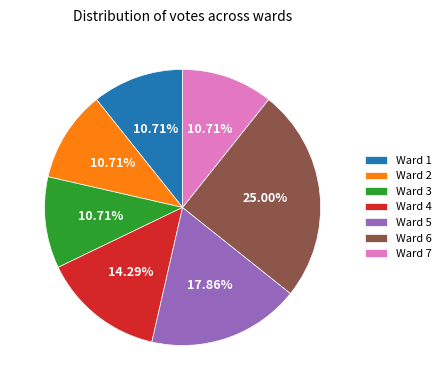

Is the sum of Ward 7 and Ward 2 greater than half?

No